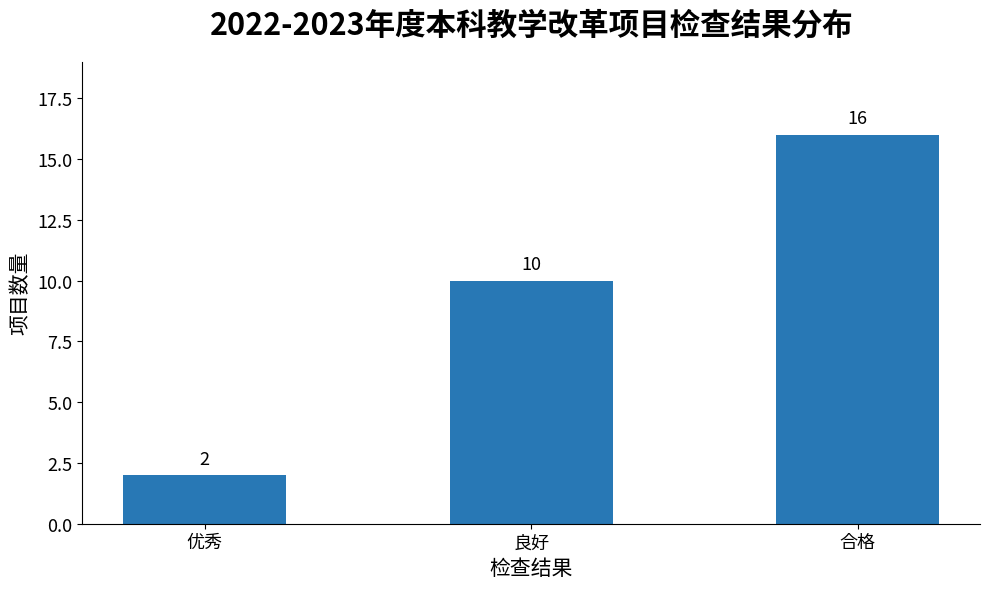

Reading right to left, list all the values displayed in this chart.

16	10	2